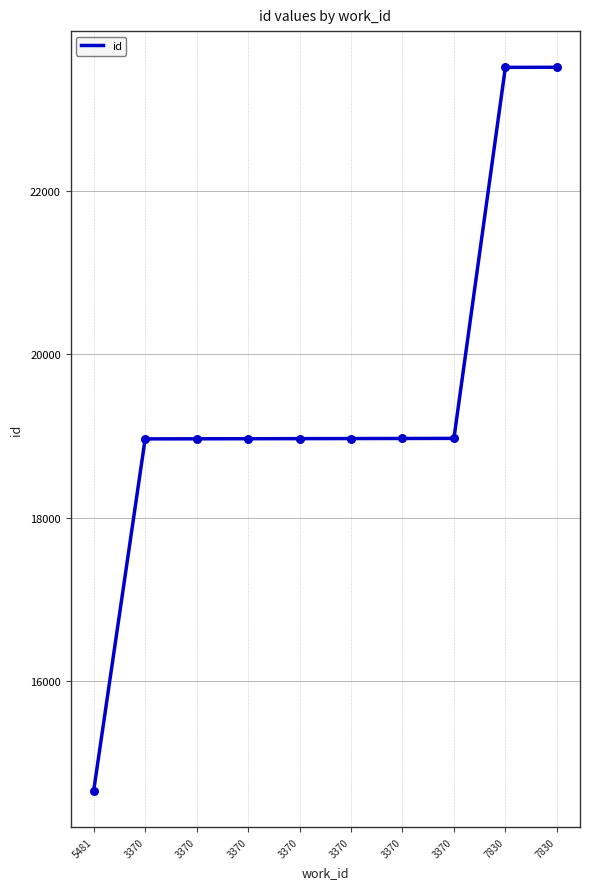

Which has a higher value, 3370 or 3370?

3370